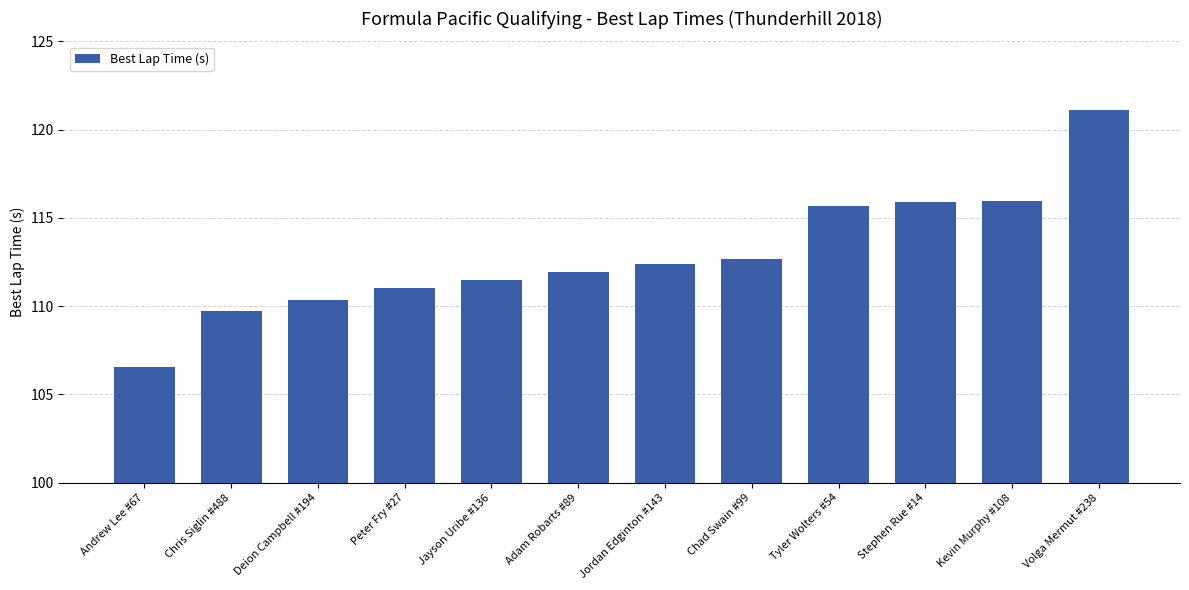

What value does the data have at Kevin Murphy #108?

115.9